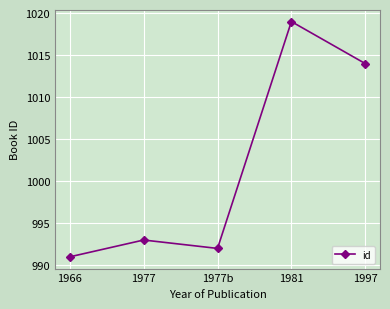

Between 1981 and 1997, which is larger?

1981